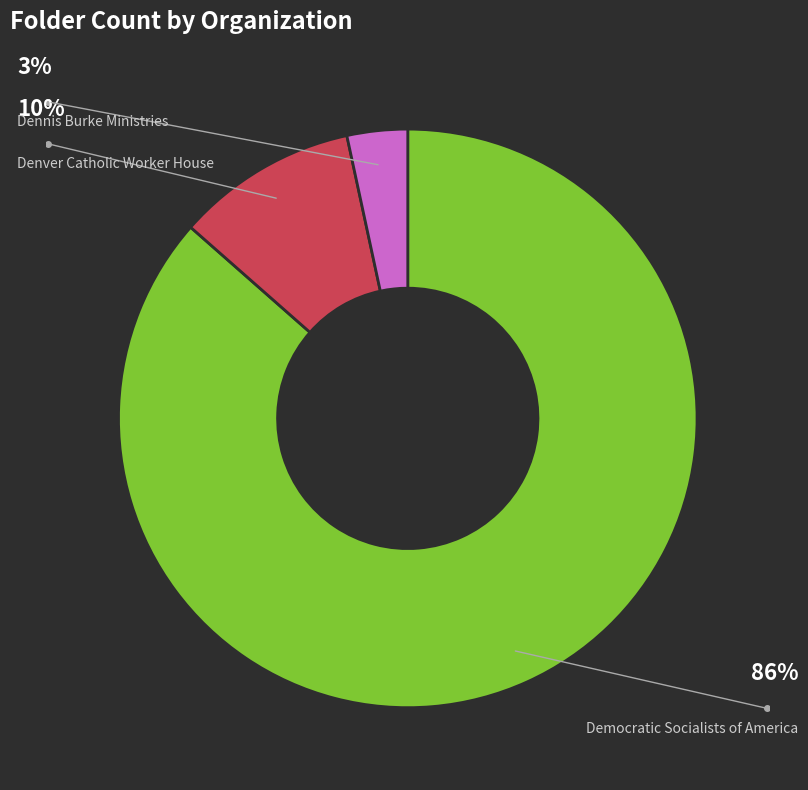

To the nearest percent, what percentage of the pie is Democratic Socialists of America?

86%